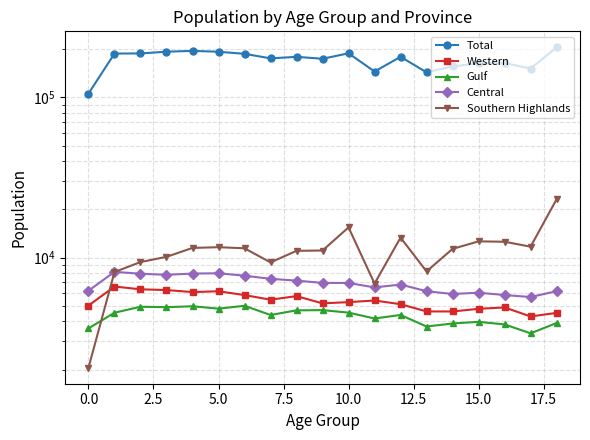

What is the approximate value of Central at 18?

6181